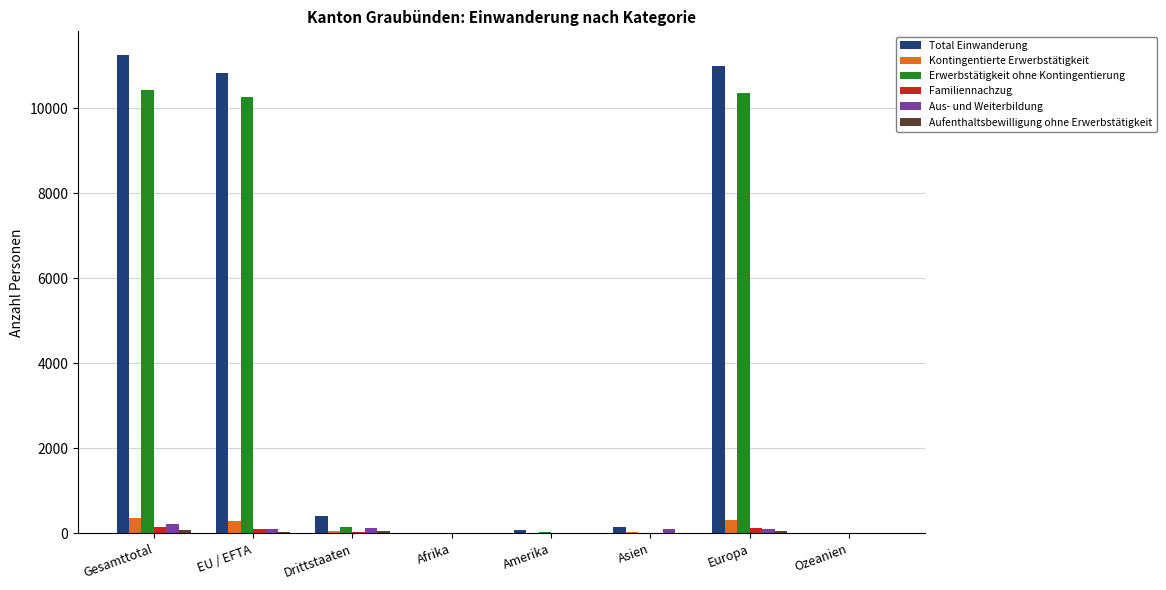

What is the maximum value shown in the chart?

11252